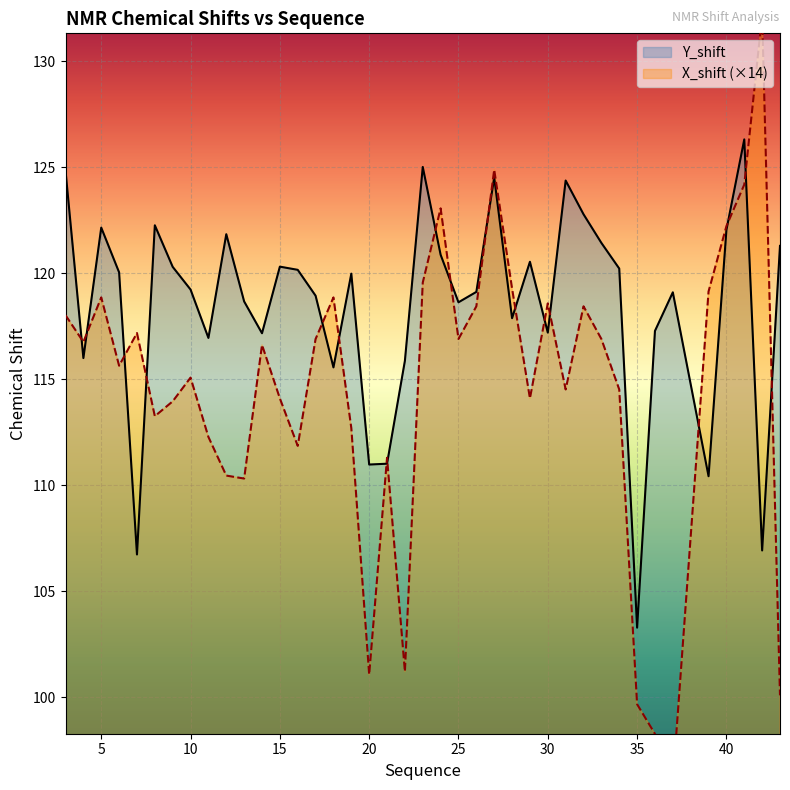

How many times do Y_shift and X_shift cross each other?

18